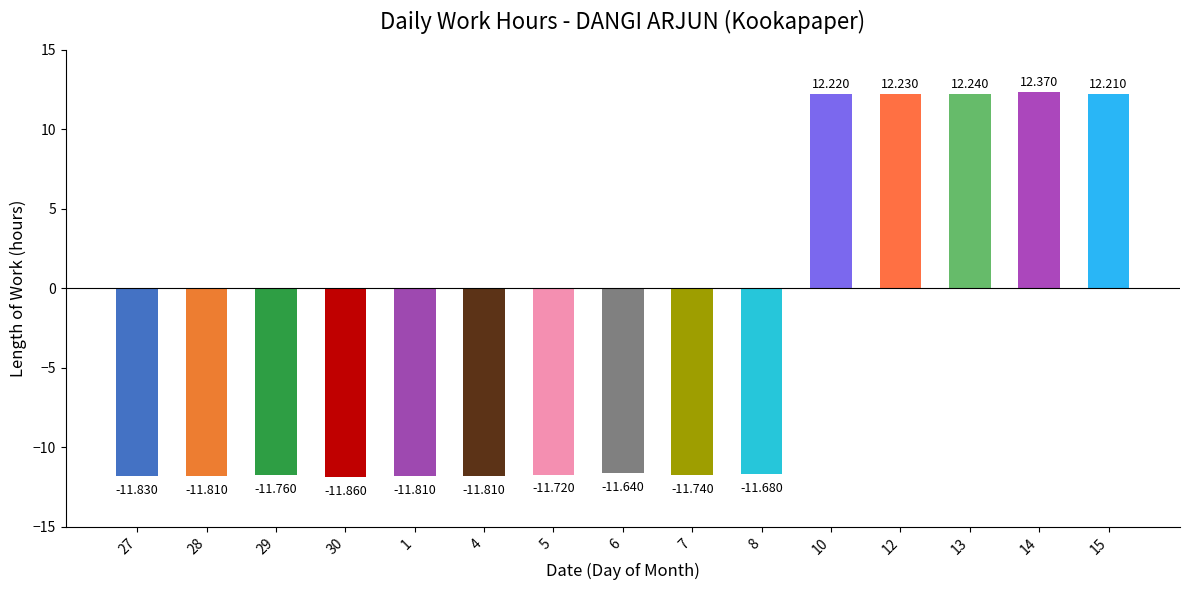

What is the label of the 12th bar from the left?

12